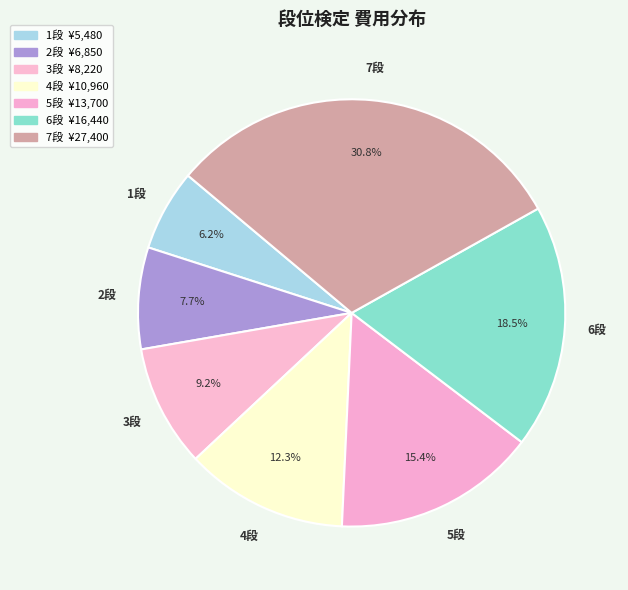

Count the number of slices in the pie.

7